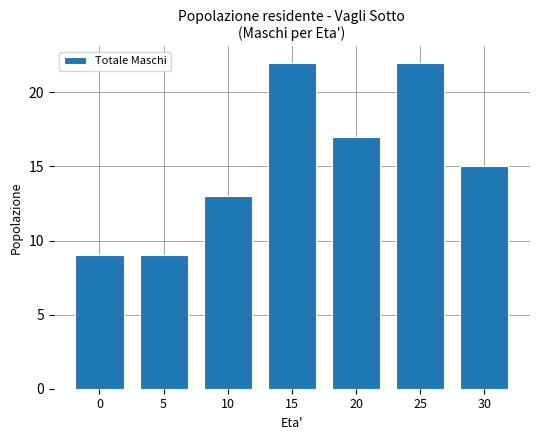

What is the value of the 7th bar from the left?

15